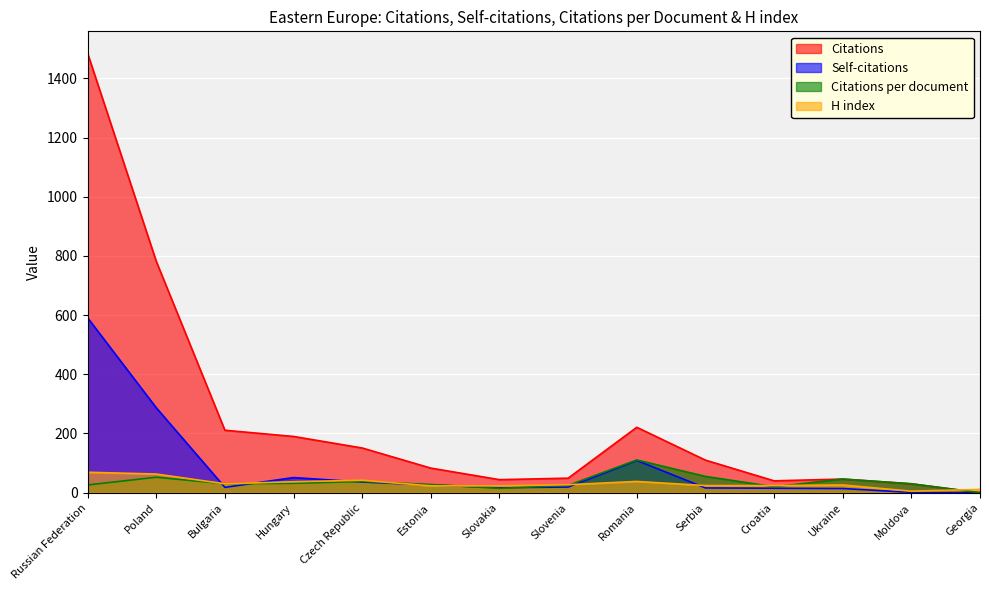

Rank the categories by Citations value from highest to lowest.

Russian Federation, Poland, Romania, Bulgaria, Hungary, Czech Republic, Serbia, Estonia, Slovenia, Ukraine, Slovakia, Croatia, Moldova, Georgia